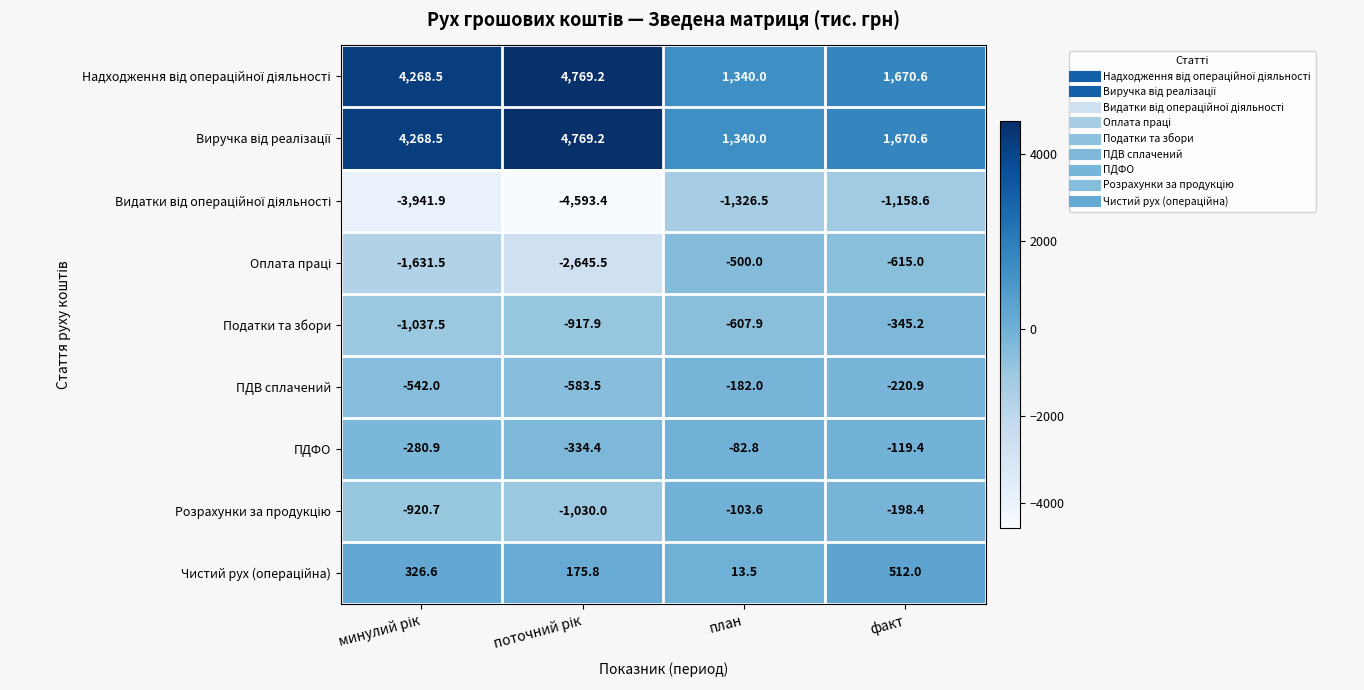

The value of ПДФО at план is -121.5. True or false?

False